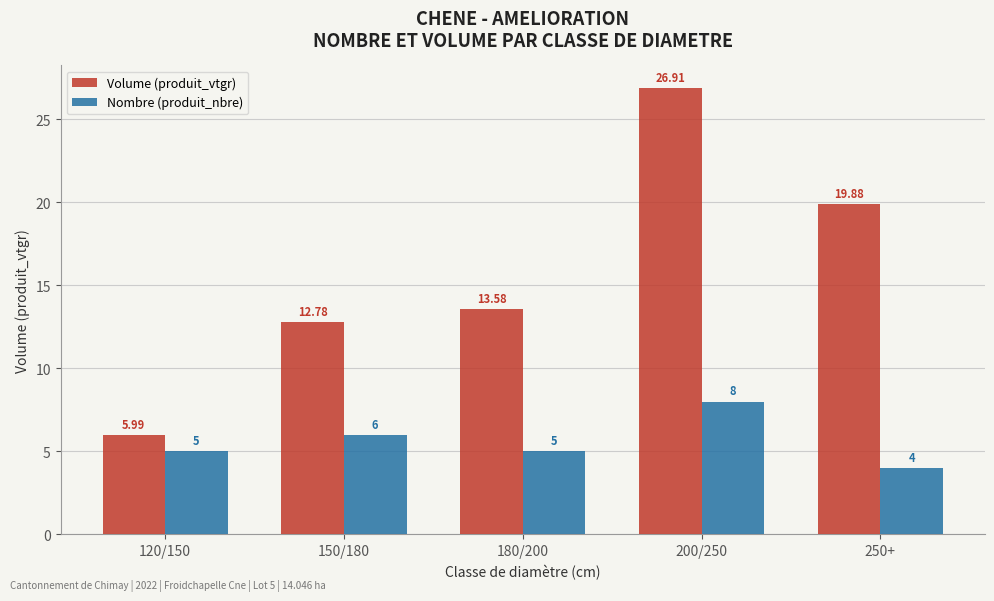

List the series in order of their peak value, lowest first.

Nombre (produit_nbre), Volume (produit_vtgr)